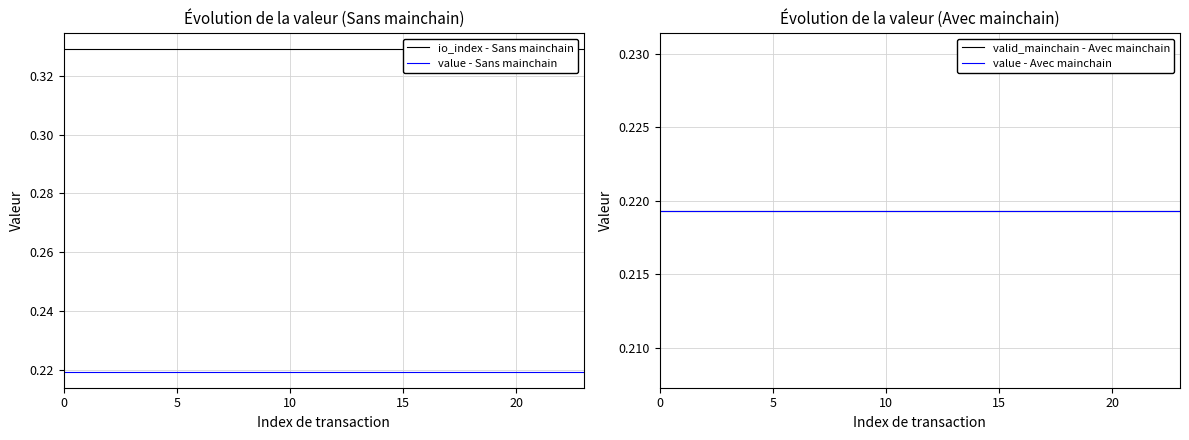

True or false: value - Sans mainchain and value - Avec mainchain cross at least once.

False